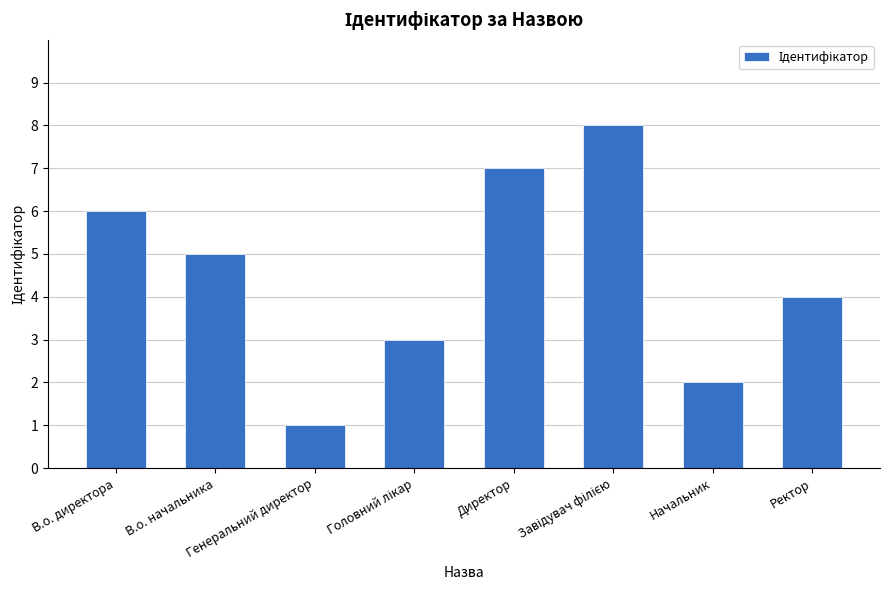

Does the chart contain any negative values?

No